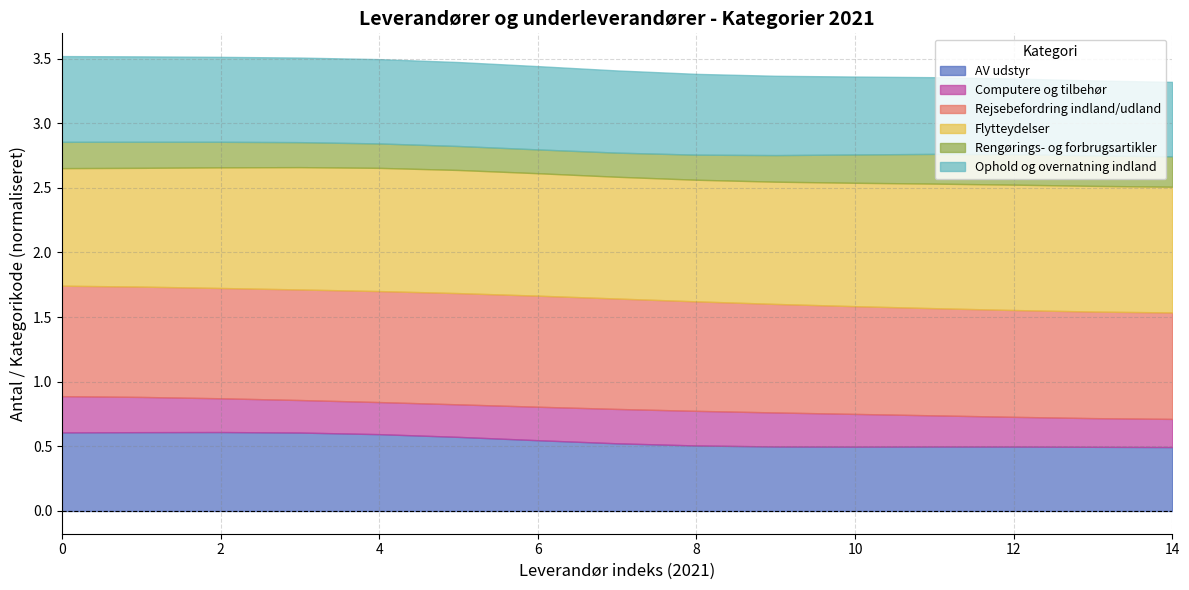

What are all the series names shown in the legend?

AV udstyr, Computere og tilbehør, Rejsebefordring indland/udland, Flytteydelser, Rengørings- og forbrugsartikler, Ophold og overnatning indland